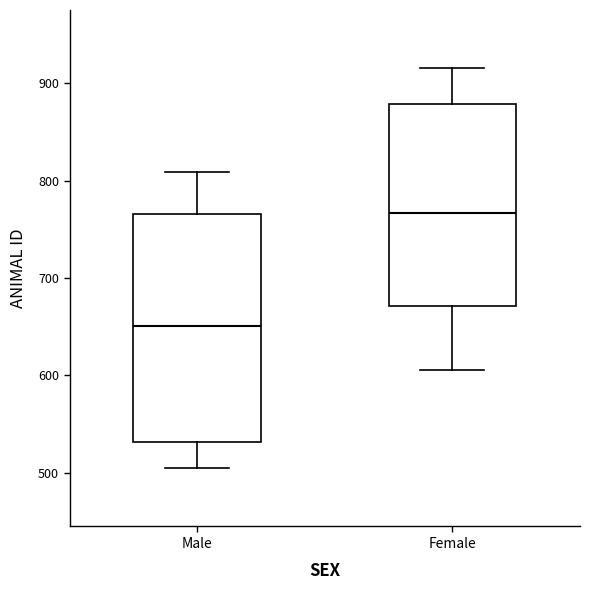

Where does the median line of the box for Male sit on the y-axis? The values are not printed on the chart, so give them approximately, as read against the axis.

650